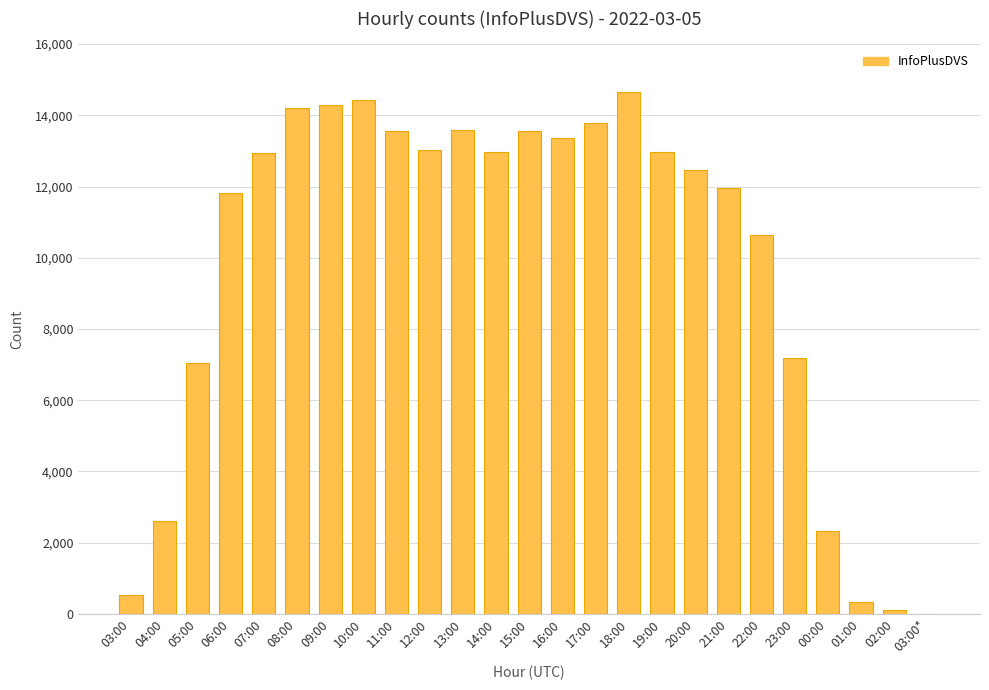

What is the change in value from 23:00 to 00:00?

-4843